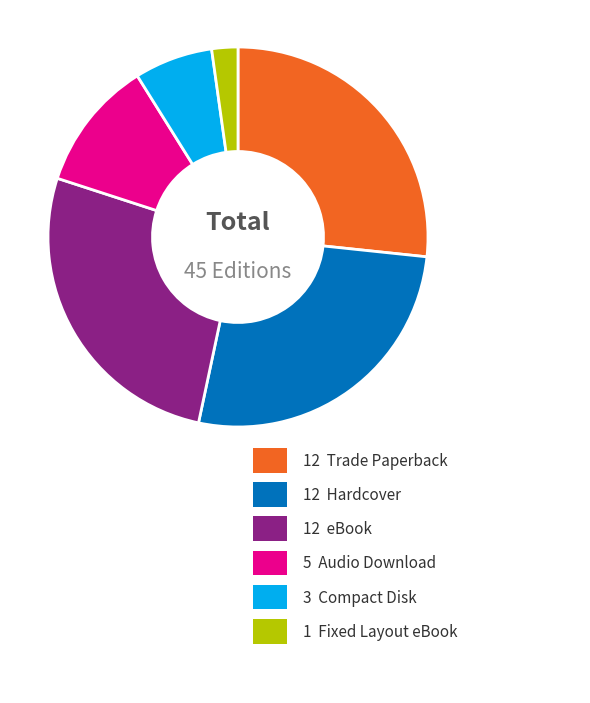

Does any single category account for the majority?

No